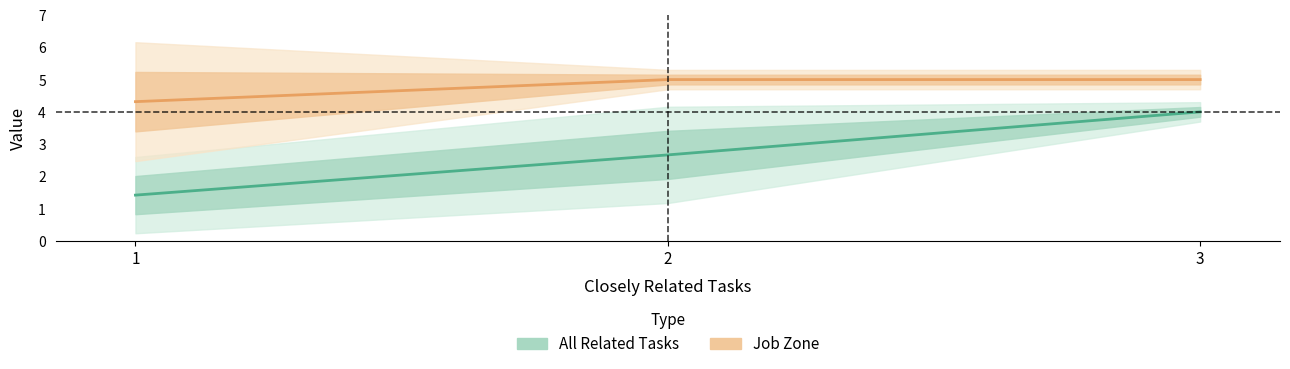

What is the spread (max minus min) of values at 2?

2.3